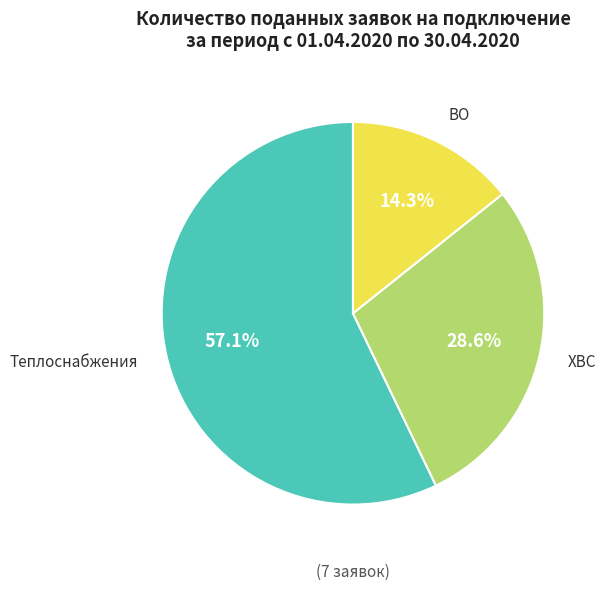

Is there any slice that represents more than half of the pie?

Yes